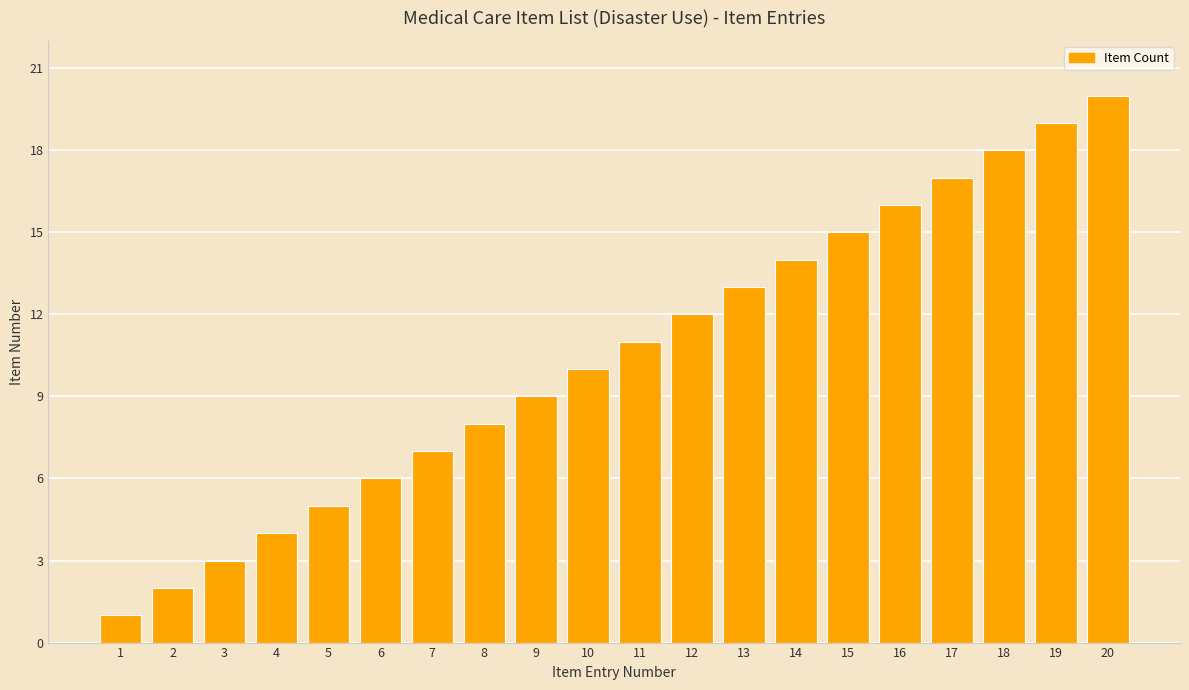

Reading left to right, what are all the values shown in this chart?

1	2	3	4	5	6	7	8	9	10	11	12	13	14	15	16	17	18	19	20